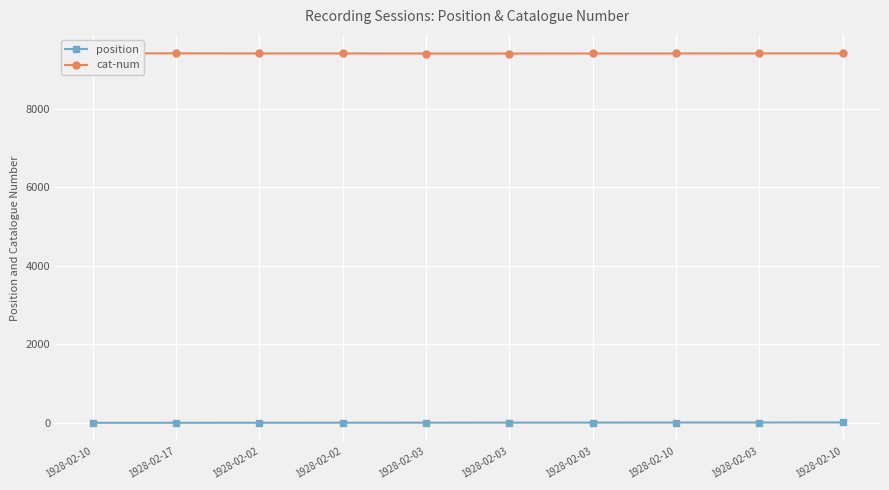

At how many categories does at least one series exceed 3955?

10